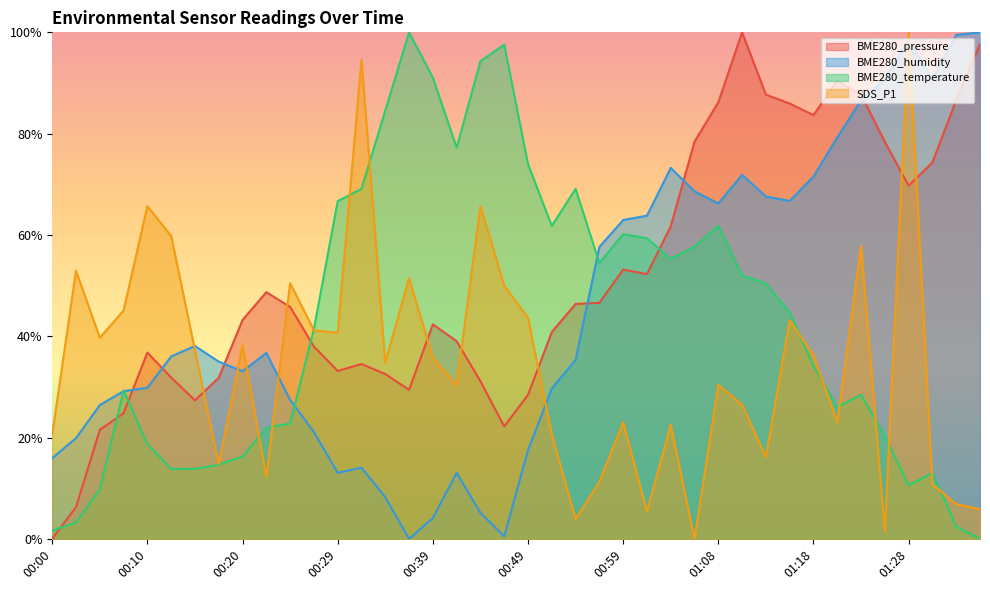

Reading left to right, extract all data points from this chart.

BME280_pressure: 0.0	6.3	21.5	24.8	36.8	31.9	27.3	31.8	43.2	48.7	45.8	38.0	33.2	34.5	32.5	29.4	42.3	39.0	31.1	22.2	28.5	40.8	46.4	46.6	53.2	52.3	61.7	78.4	86.2	100.0	87.7	86.0	83.7	90.4	87.7	78.4	69.7	74.3	86.7	97.7
BME280_humidity: 16.0	19.9	26.4	29.2	29.8	36.0	38.1	35.0	33.1	36.7	27.4	21.1	13.0	14.1	8.2	0.0	4.1	13.0	5.1	0.5	17.5	29.7	35.3	57.6	63.0	63.8	73.2	68.6	66.2	71.9	67.6	66.7	71.5	79.2	86.6	90.7	98.5	90.7	99.5	100.0
BME280_temperature: 1.6	3.3	9.8	29.3	18.7	13.8	13.8	14.6	16.3	22.0	22.8	41.5	66.7	69.1	84.6	100.0	91.1	77.2	94.3	97.6	74.0	61.8	69.1	54.5	60.2	59.3	55.3	57.7	61.8	52.0	50.4	44.7	34.1	26.0	28.5	20.3	10.6	13.0	2.4	0.0
SDS_P1: 20.6	52.9	39.7	45.1	65.7	59.8	37.3	14.7	38.2	12.3	50.5	41.2	40.7	94.6	34.8	51.5	35.8	30.4	65.7	50.0	43.6	20.6	3.9	11.3	23.0	5.4	22.5	0.0	30.4	26.5	16.2	43.1	36.3	23.0	57.8	1.5	100.0	10.8	6.9	5.9